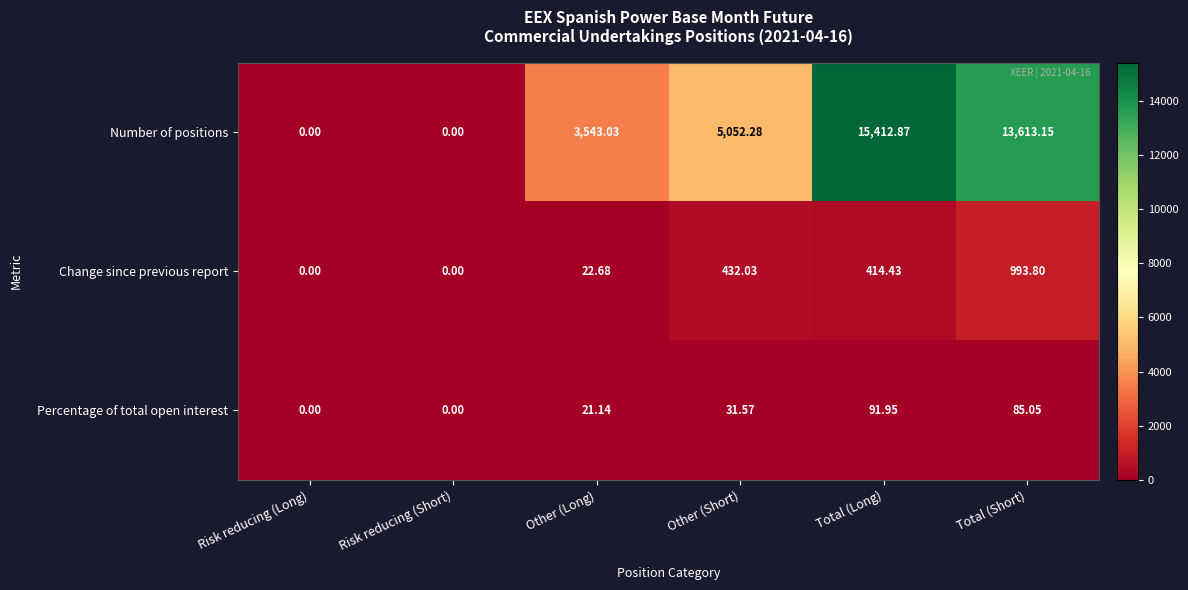

Which label corresponds to the largest value in the chart?

Total (Long)